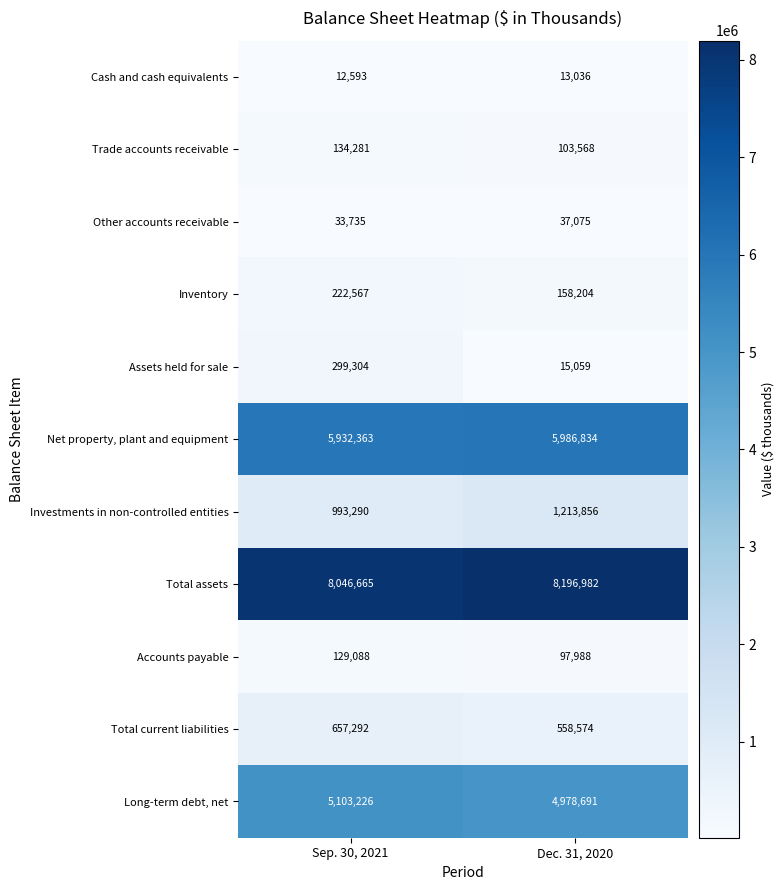

Reading right to left, extract all data points from this chart.

Cash and cash equivalents: 13036	12593
Trade accounts receivable: 103568	134281
Other accounts receivable: 37075	33735
Inventory: 158204	222567
Assets held for sale: 15059	299304
Net property, plant and equipment: 5986834	5932363
Investments in non-controlled entities: 1213856	993290
Total assets: 8196982	8046665
Accounts payable: 97988	129088
Total current liabilities: 558574	657292
Long-term debt, net: 4978691	5103226